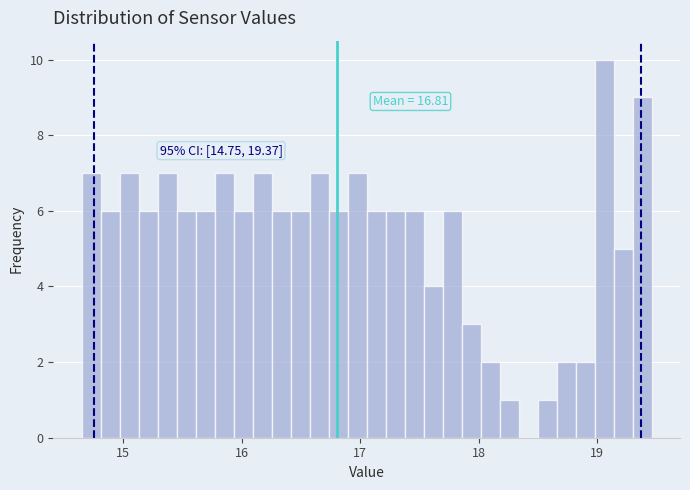

Around what value on the x-axis is the tallest bar? Give the approximate position of its centre, as read against the axis.

19.1